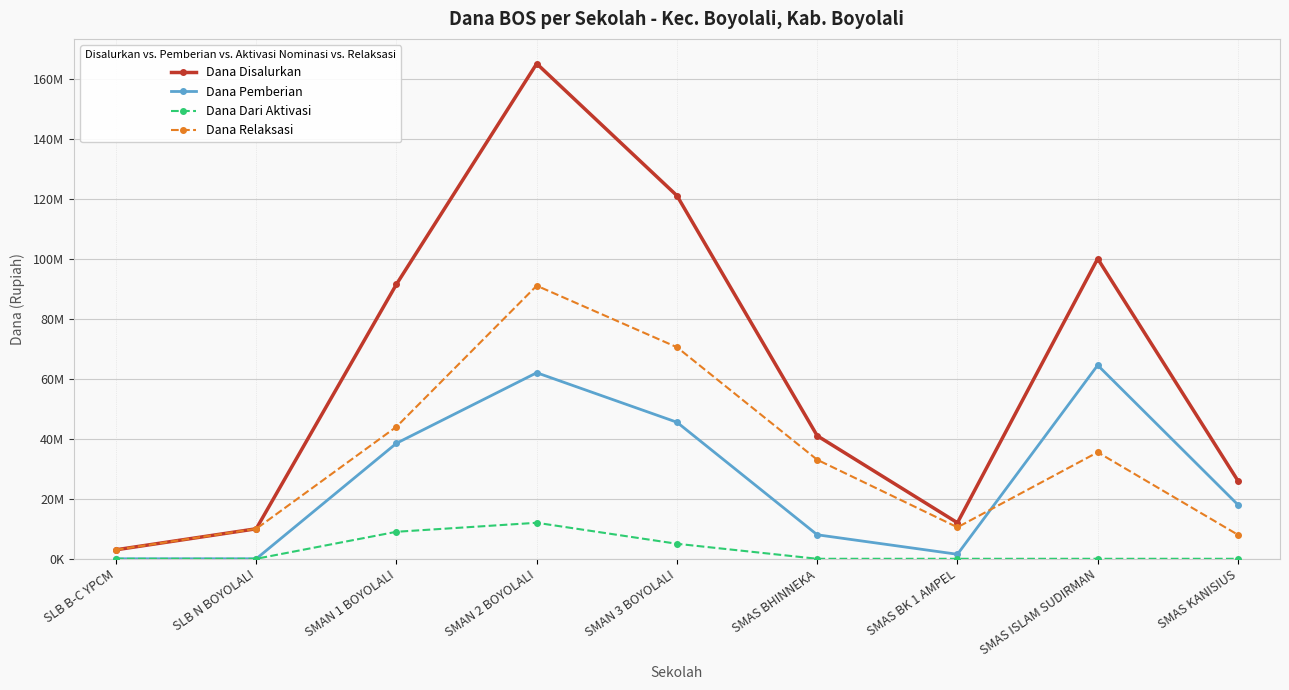

Which series changed the most between SLB N BOYOLALI and SMAN 3 BOYOLALI?

Dana Disalurkan